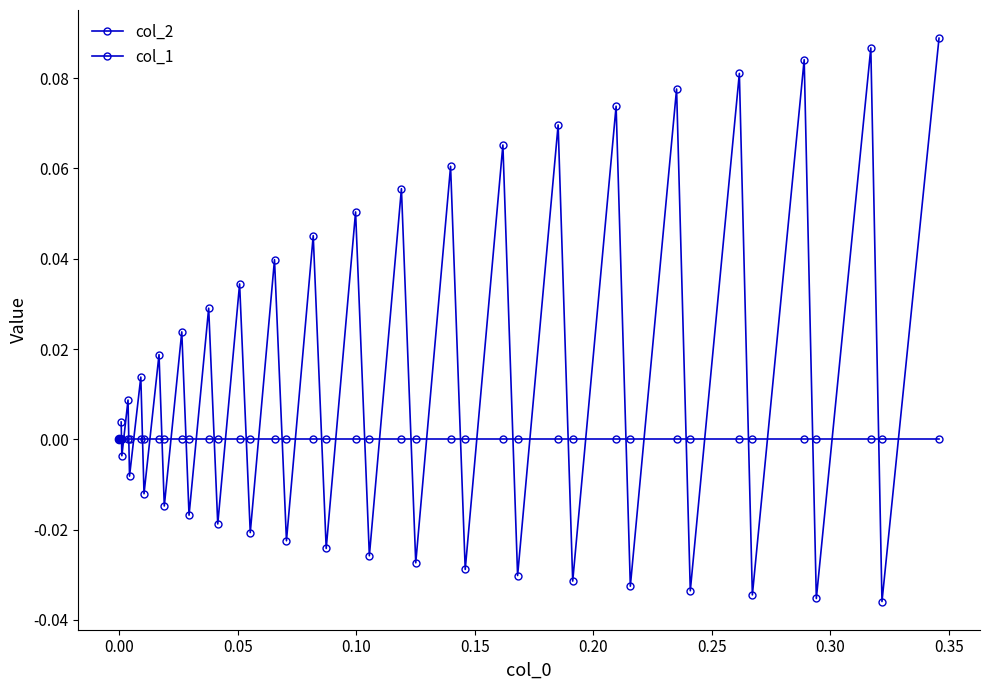

List the series in order of their peak value, lowest first.

col_2, col_1